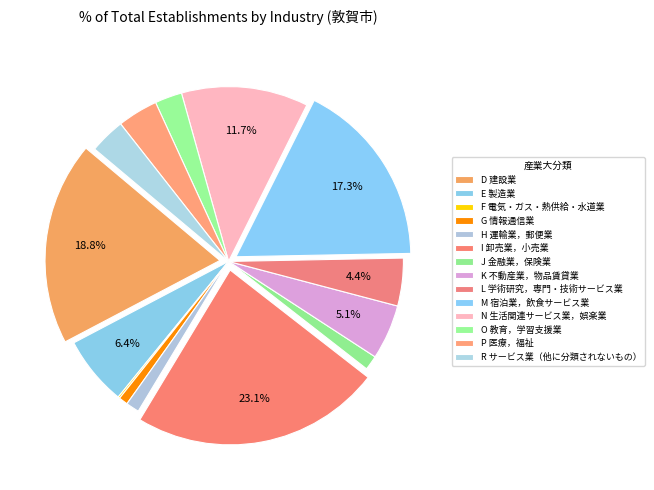

Rank the categories by value from highest to lowest.

I 卸売業，小売業, D 建設業, M 宿泊業，飲食サービス業, N 生活関連サービス業，娯楽業, E 製造業, K 不動産業，物品賃貸業, L 学術研究，専門・技術サービス業, P 医療，福祉, R サービス業（他に分類されないもの）, O 教育，学習支援業, J 金融業，保険業, H 運輸業，郵便業, G 情報通信業, F 電気・ガス・熱供給・水道業